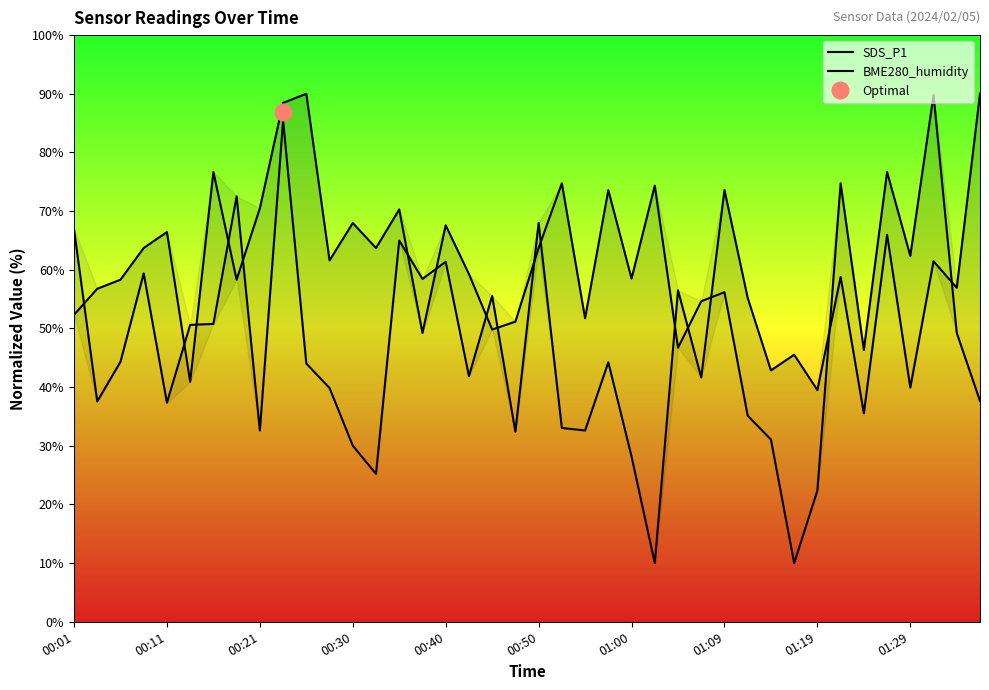

What is the difference between the highest and lowest values at 26?

9.8